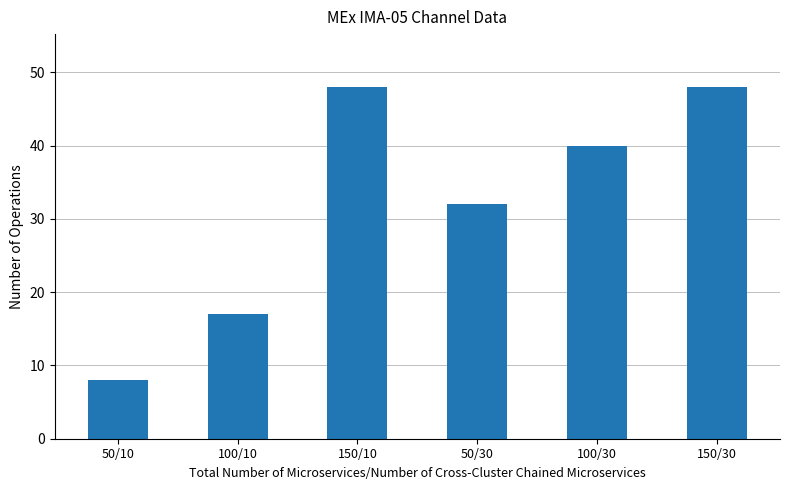

What position from the left is 50/30?

4